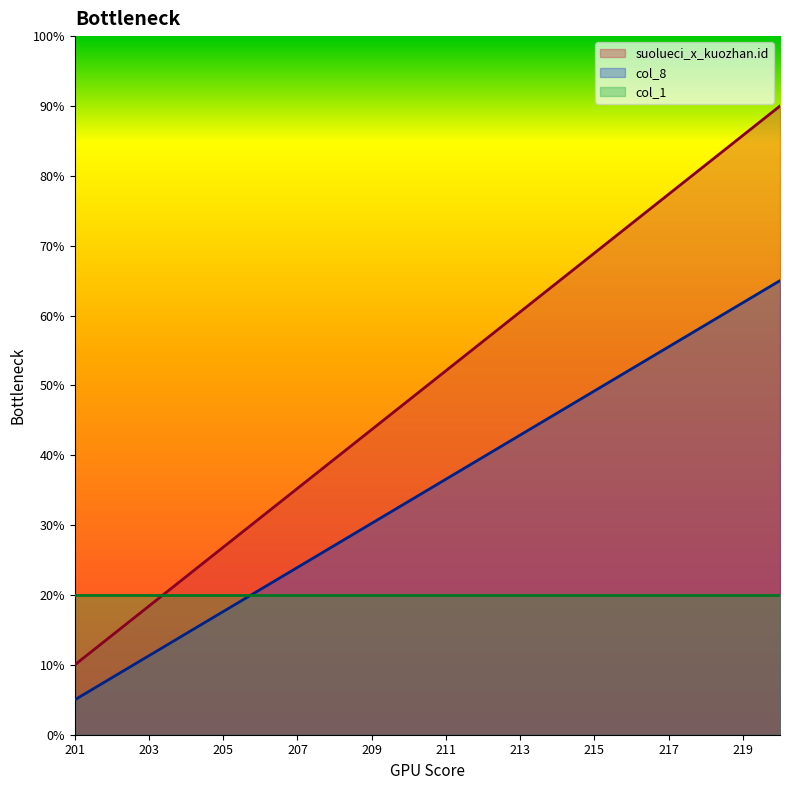

What is the value of the col_8 point at the 16th from the left?

52.4